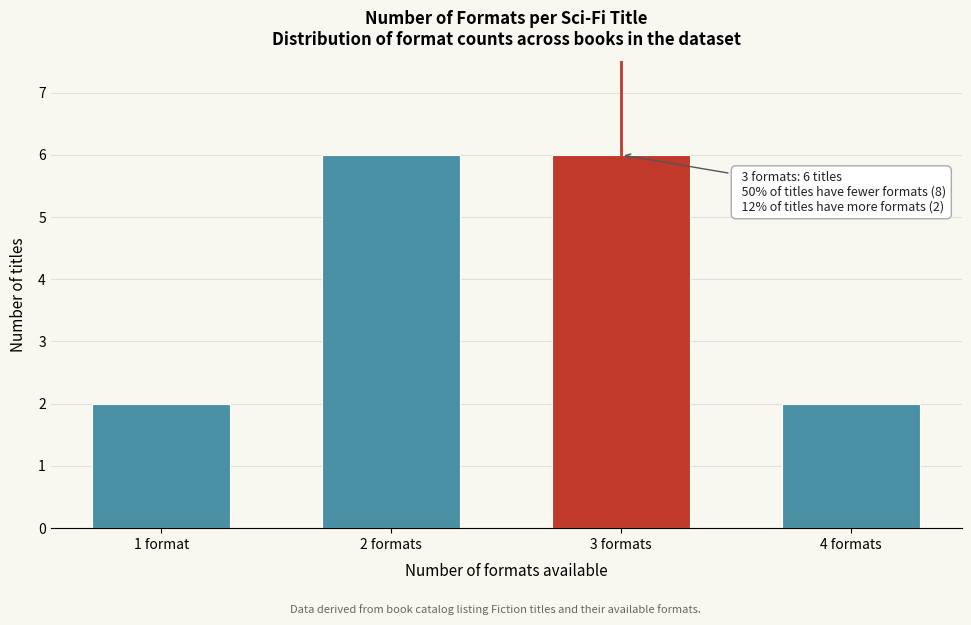

Reading right to left, list all the values displayed in this chart.

4 formats=2	3 formats=6	2 formats=6	1 format=2